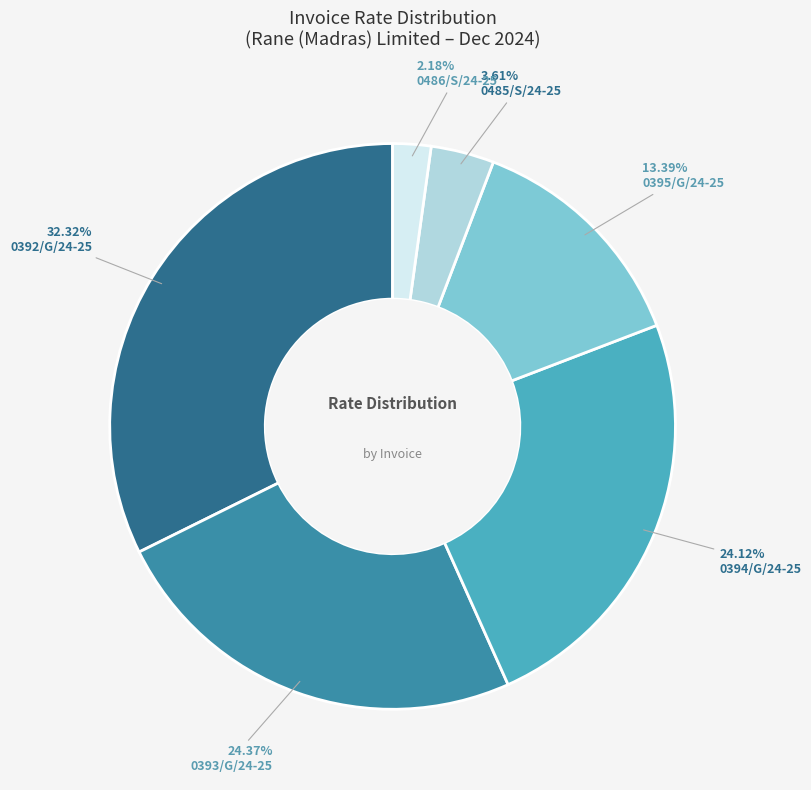

Which category has the biggest portion of the pie?

0392/G/24-25